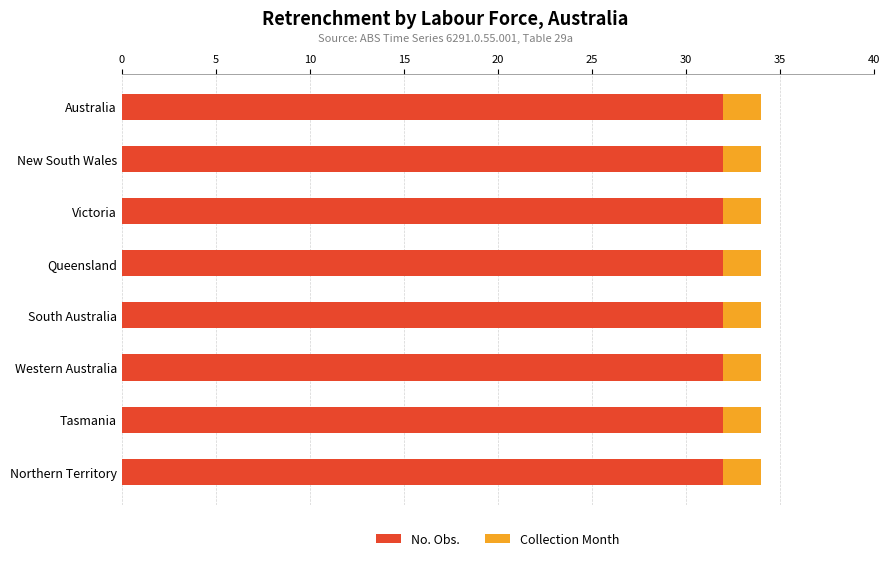

What is the lowest value of the No. Obs. series?

32